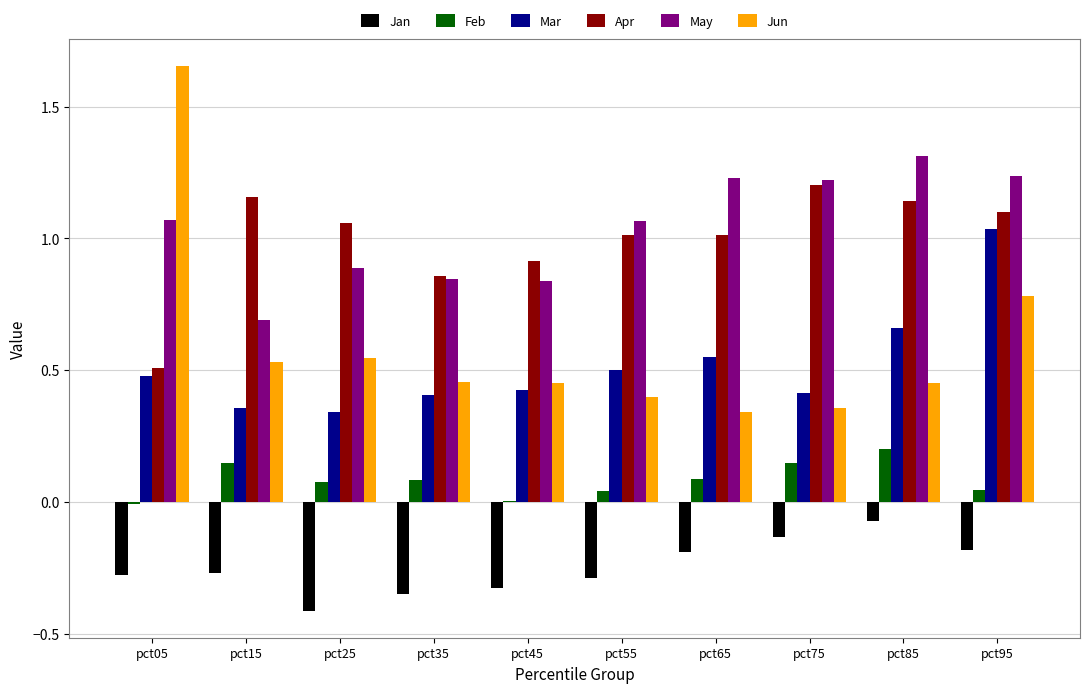

Does the chart contain stacked bars?

No